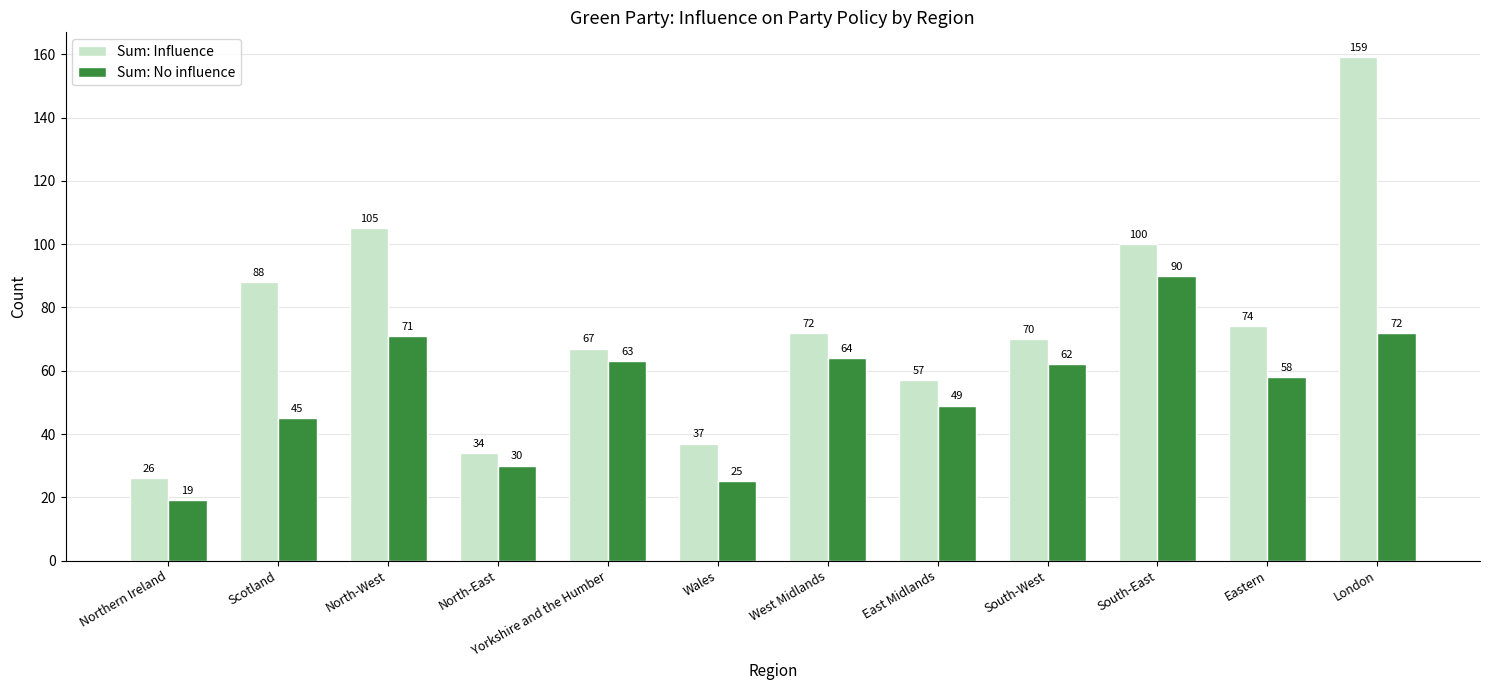

Reading left to right, list all the values displayed in this chart.

Sum: Influence: Northern Ireland=26	Scotland=88	North-West=105	North-East=34	Yorkshire and the Humber=67	Wales=37	West Midlands=72	East Midlands=57	South-West=70	South-East=100	Eastern=74	London=159
Sum: No influence: Northern Ireland=19	Scotland=45	North-West=71	North-East=30	Yorkshire and the Humber=63	Wales=25	West Midlands=64	East Midlands=49	South-West=62	South-East=90	Eastern=58	London=72